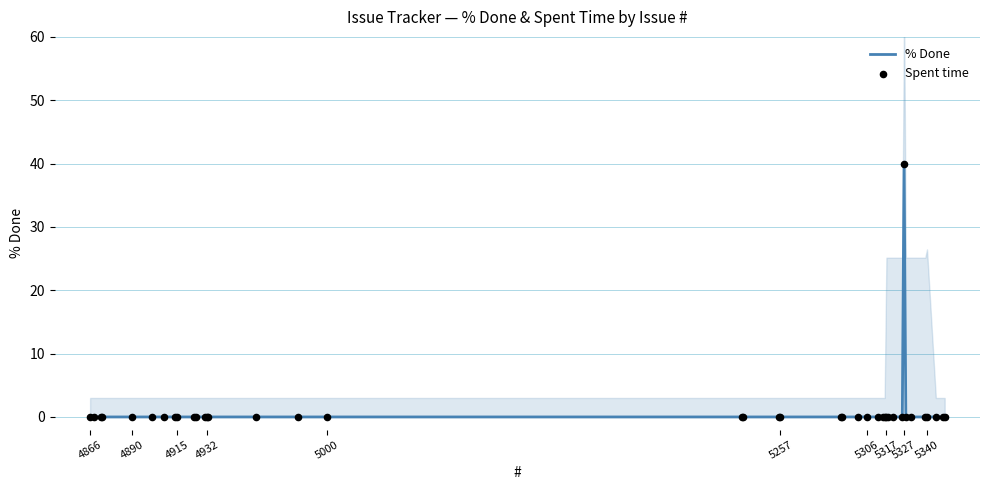

Which series has the largest total across all categories?

% Done